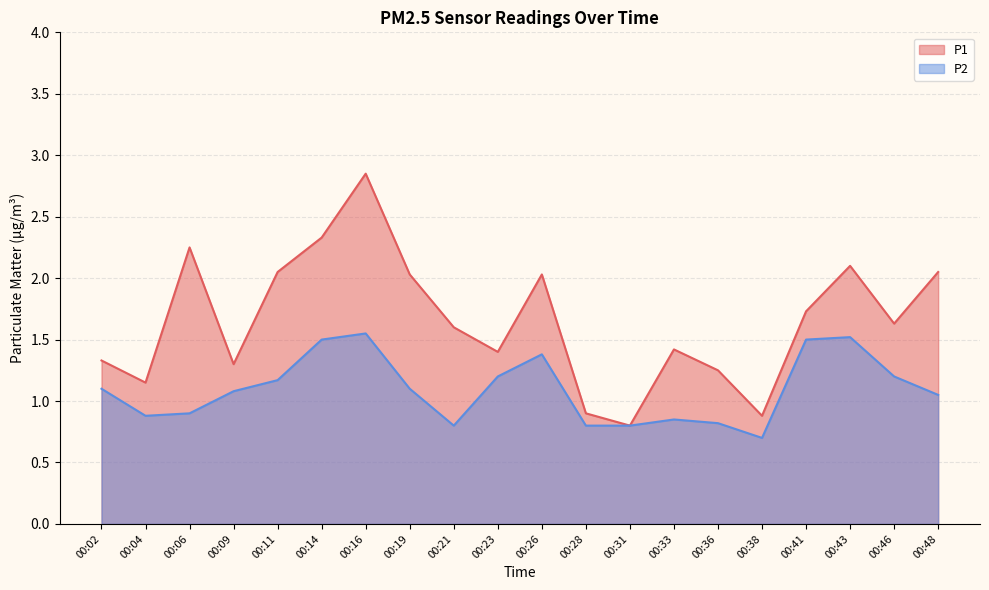

What is the sum of the P2 values at 00:33 and 00:48?

1.9